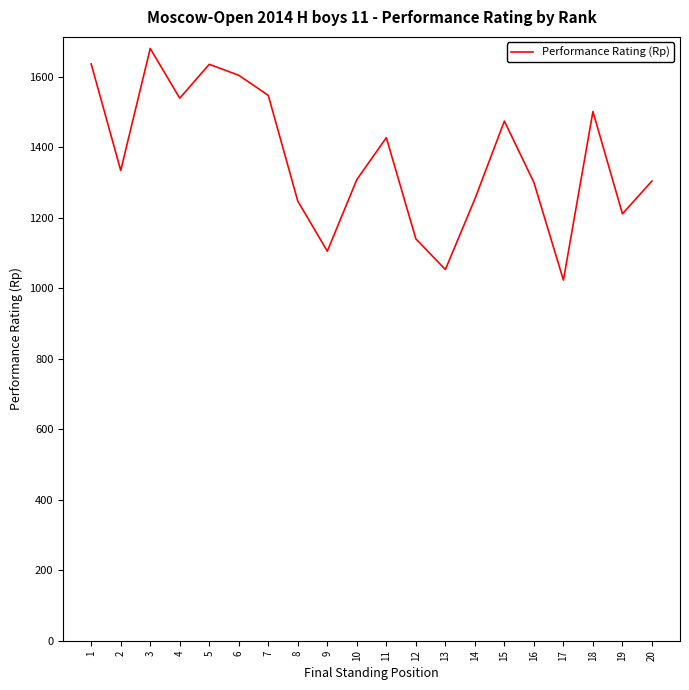

Which has a higher value, 14 or 4?

4